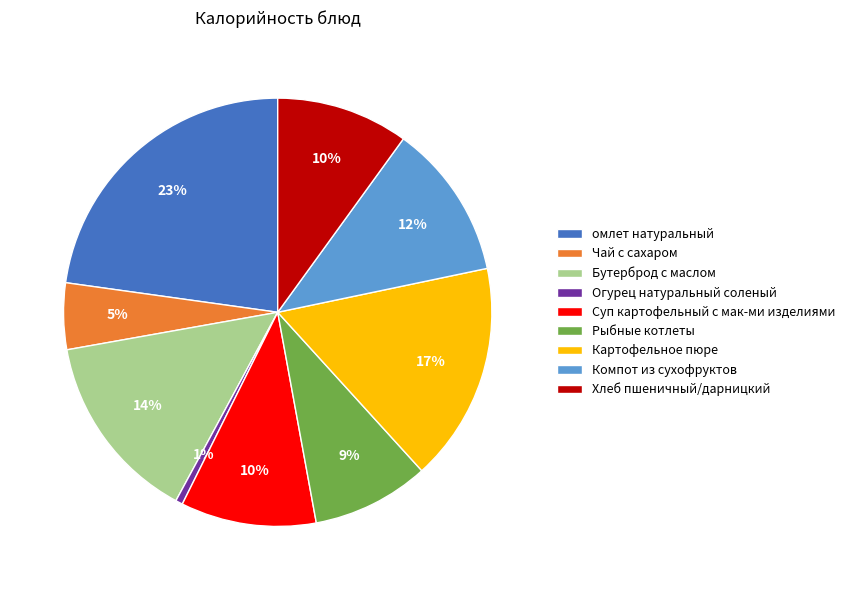

Does any single category account for the majority?

No